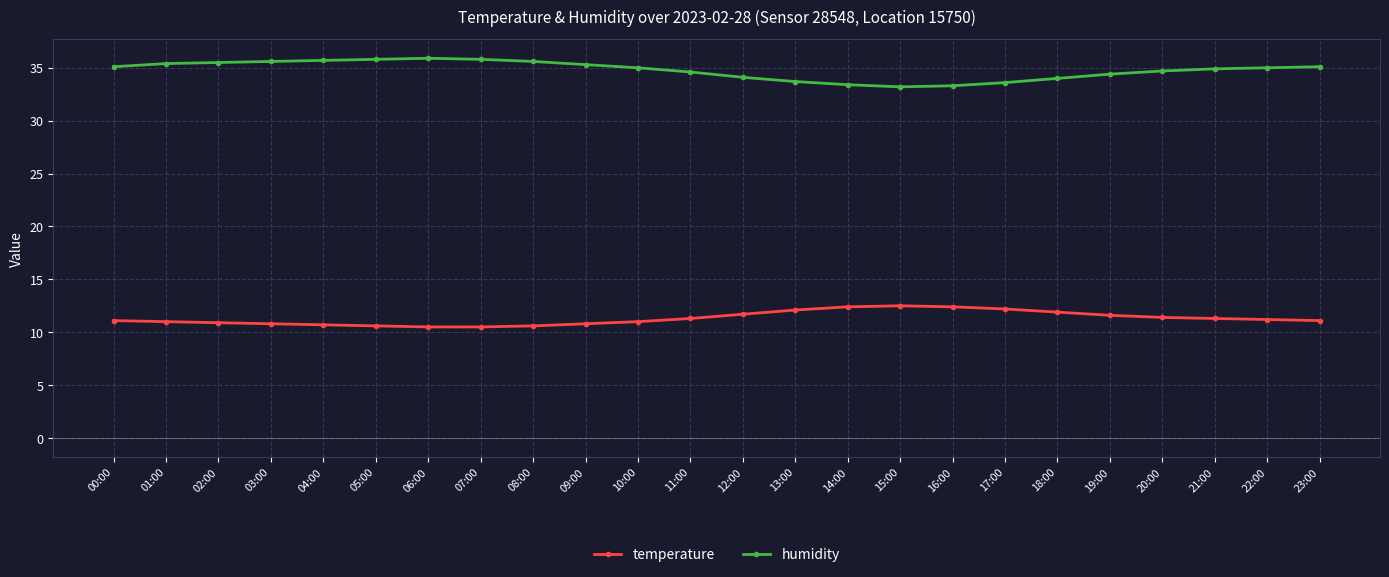

At 07:00, list the series in order from largest to smallest.

humidity, temperature